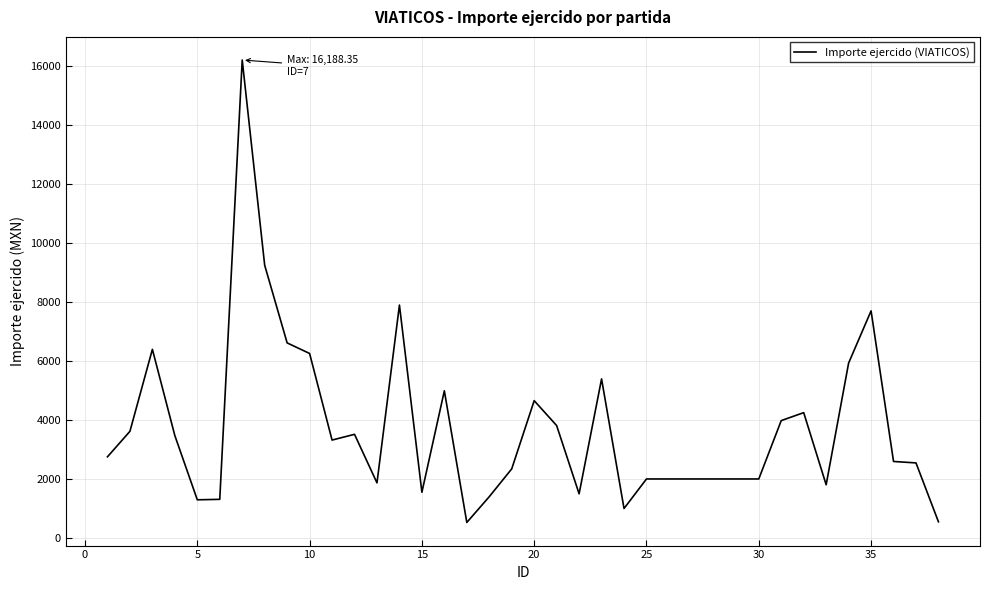

What is the minimum value shown in the chart?

527.0